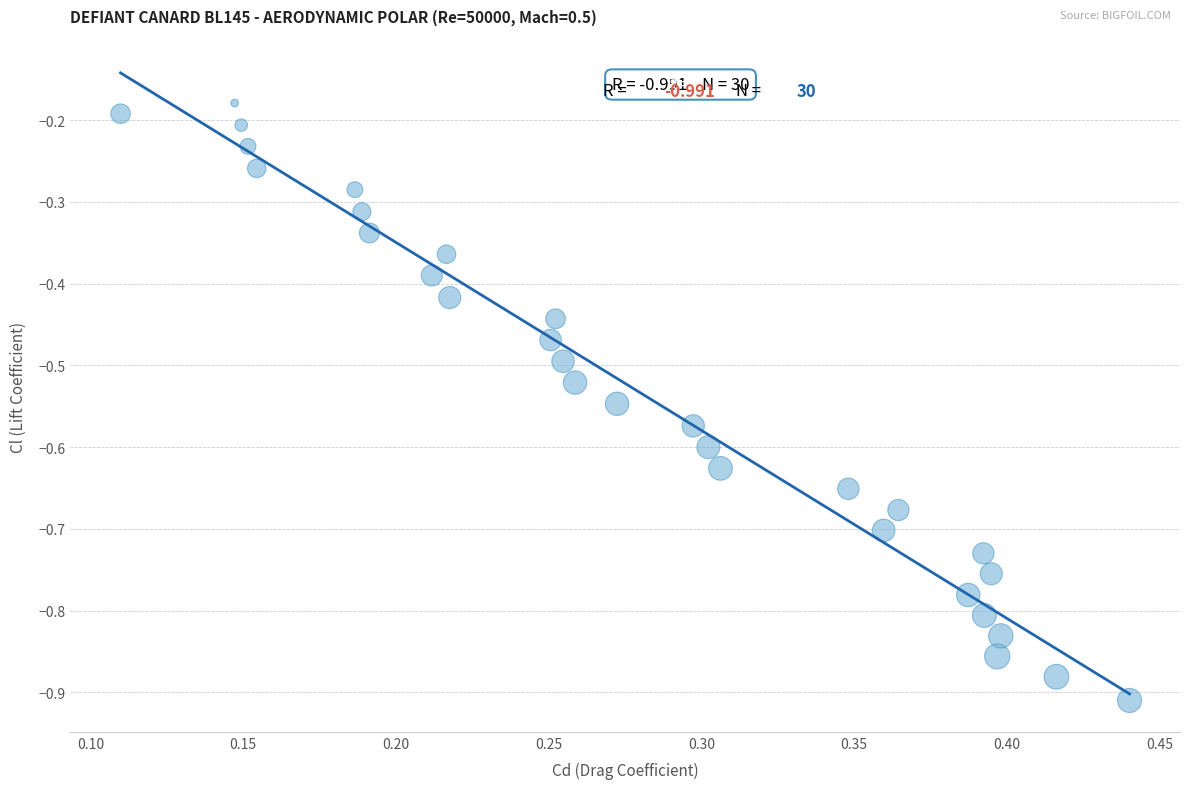

What is the range of X values (max minus min)?

0.3